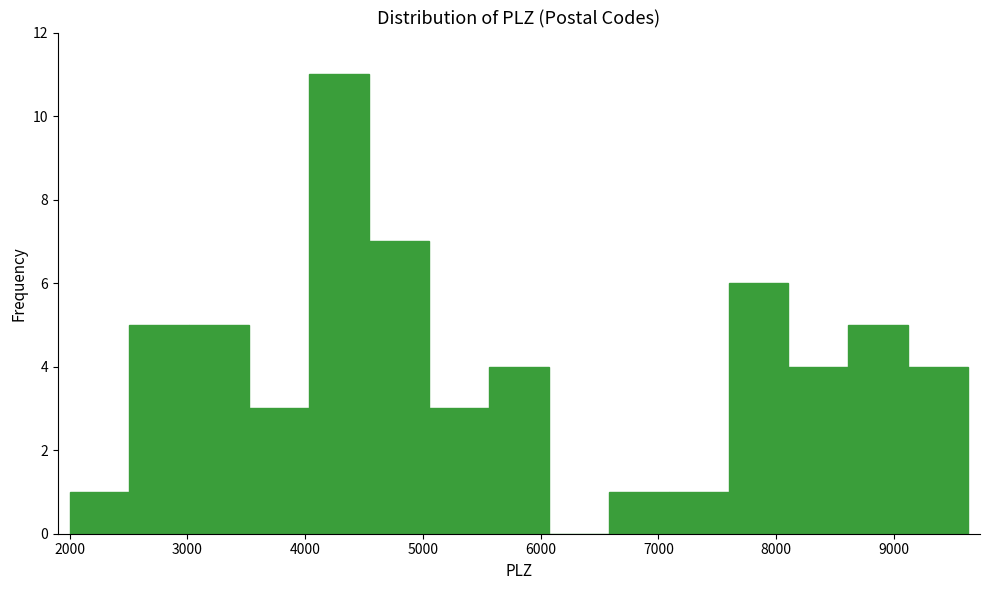

What is the height of the bar covering 7100 to 7600 on the x-axis? Neither the bar edges nor the heights are printed on the chart, so give them approximately, as read against the axes.

1